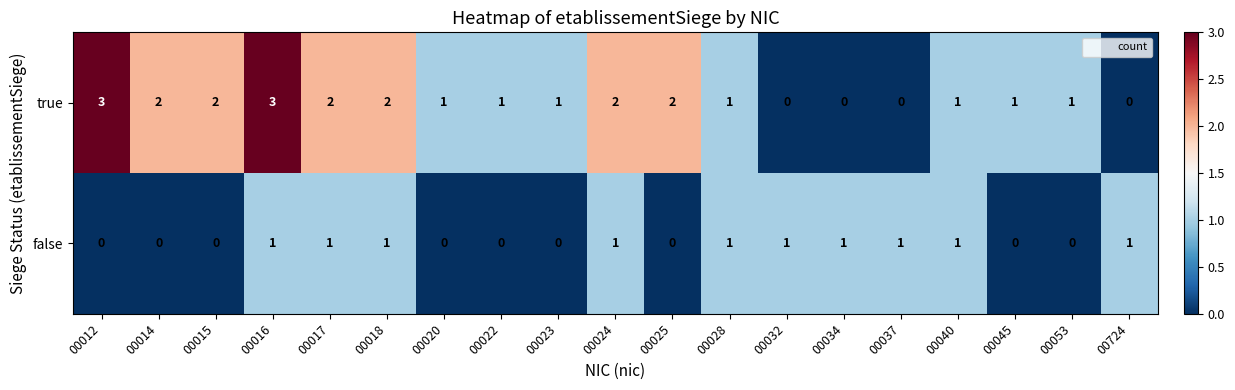

How many categories are shown in the chart?

19